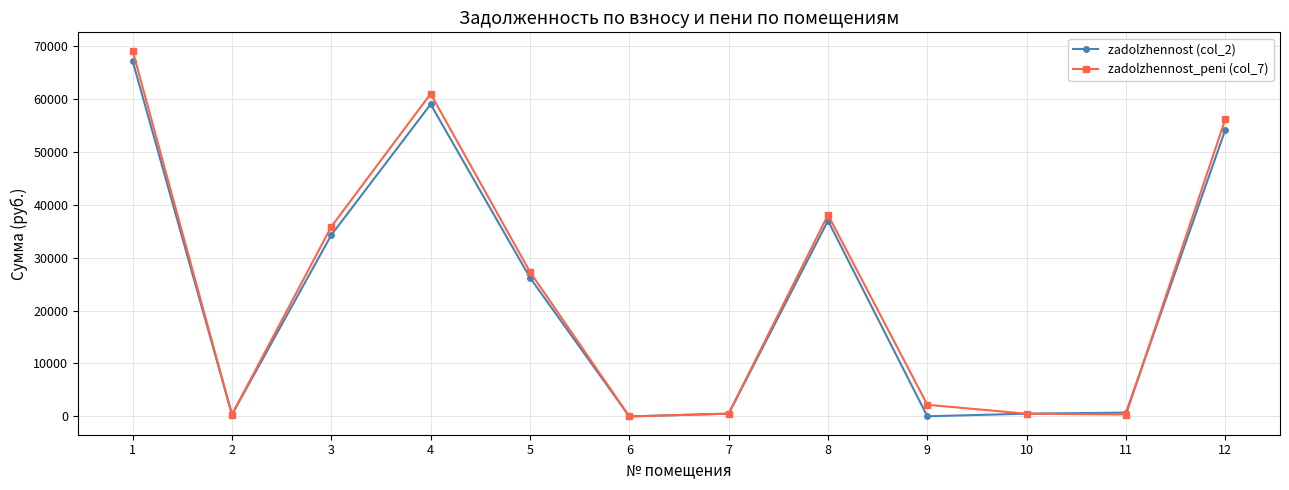

The zadolzhennost_peni (col_7) series shows 33200.6 at 12. True or false?

False